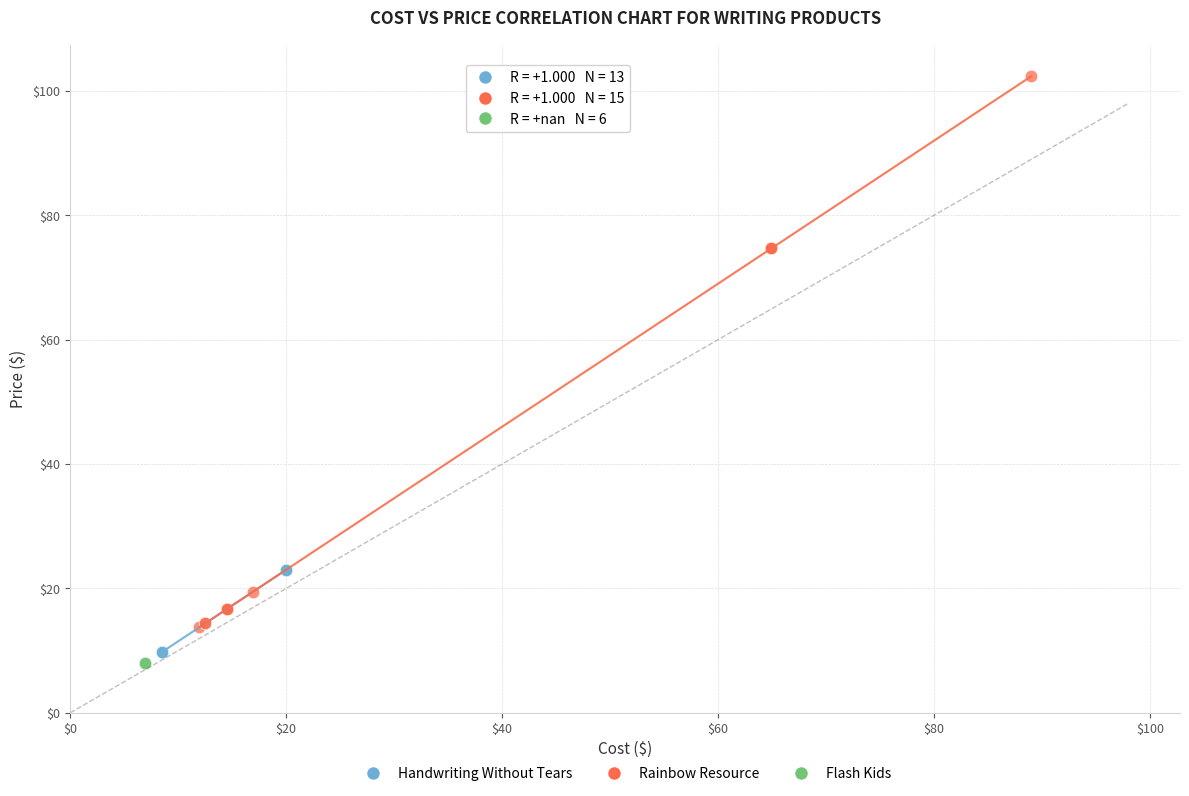

Which series reaches the maximum Y coordinate?

Rainbow Resource